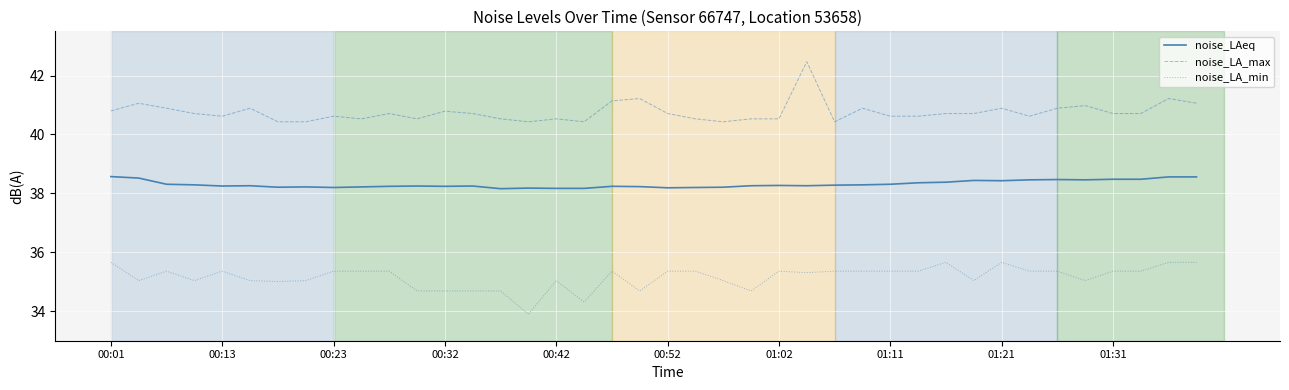

What is the minimum value for noise_LA_max?

40.4